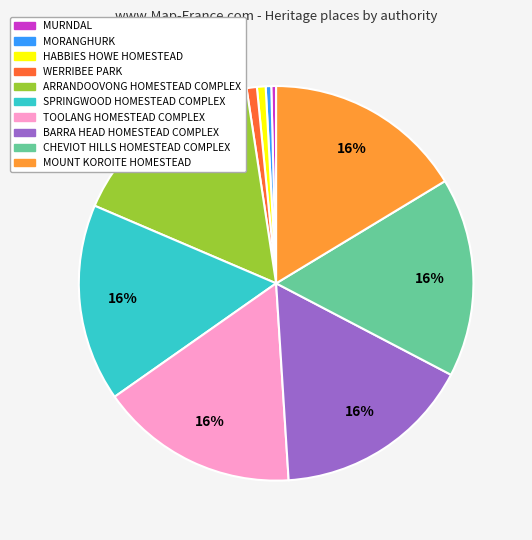

To the nearest percent, what portion does SPRINGWOOD HOMESTEAD COMPLEX represent?

16%